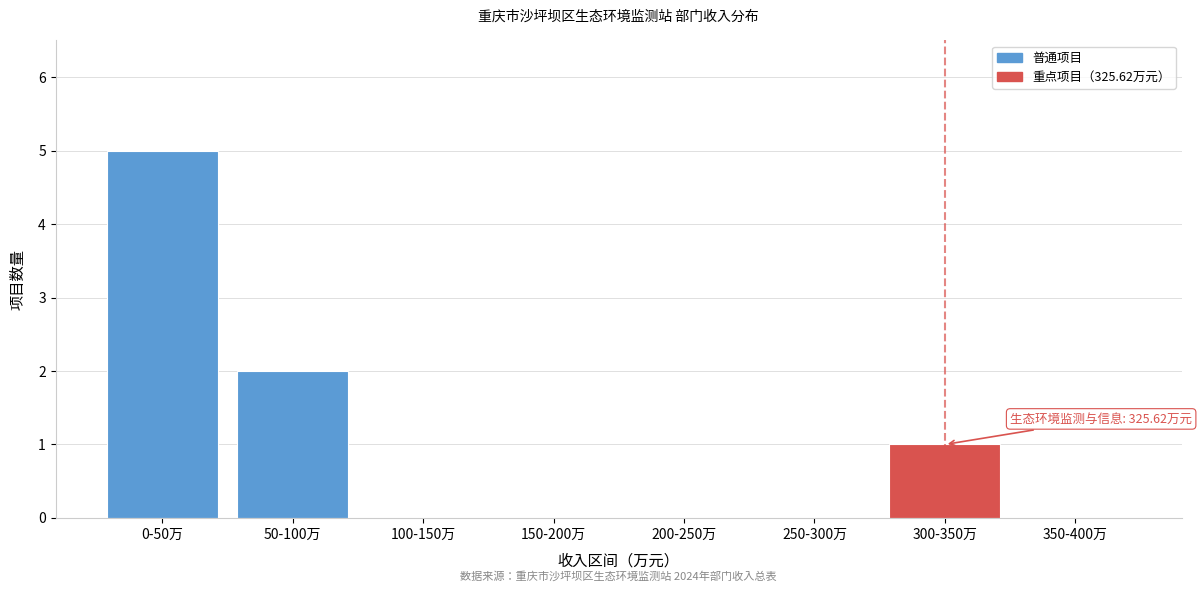

Reading right to left, what are all the values shown in this chart?

350-400万=0	300-350万=1	250-300万=0	200-250万=0	150-200万=0	100-150万=0	50-100万=2	0-50万=5